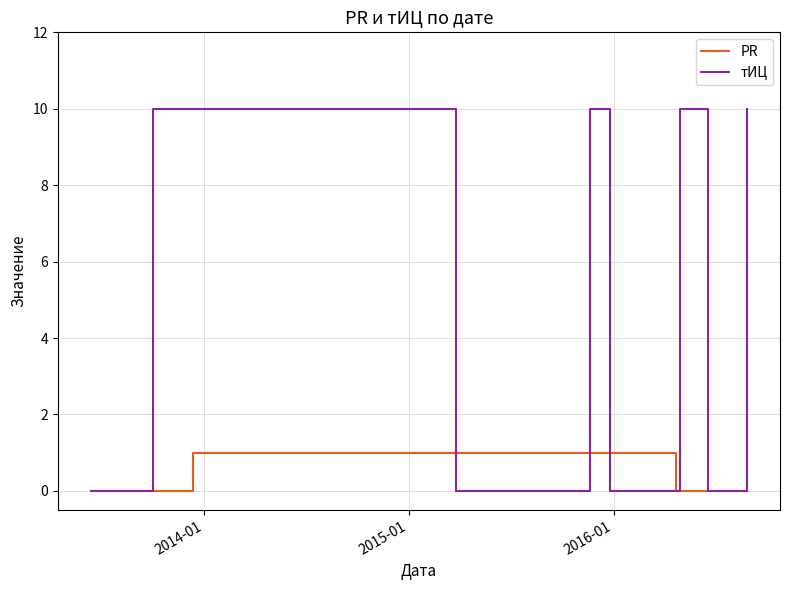

What is the maximum value shown in the chart?

10